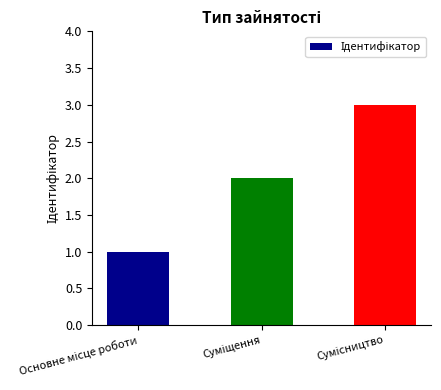

What is the greatest value displayed?

3